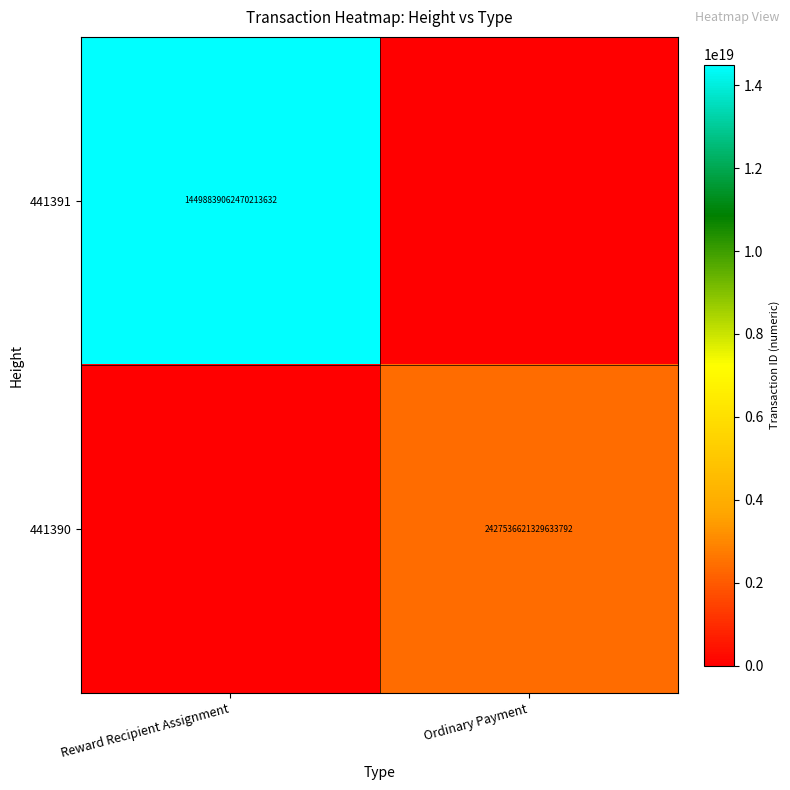

The 441391 series shows 14498839062470213632 at Reward Recipient Assignment. True or false?

True